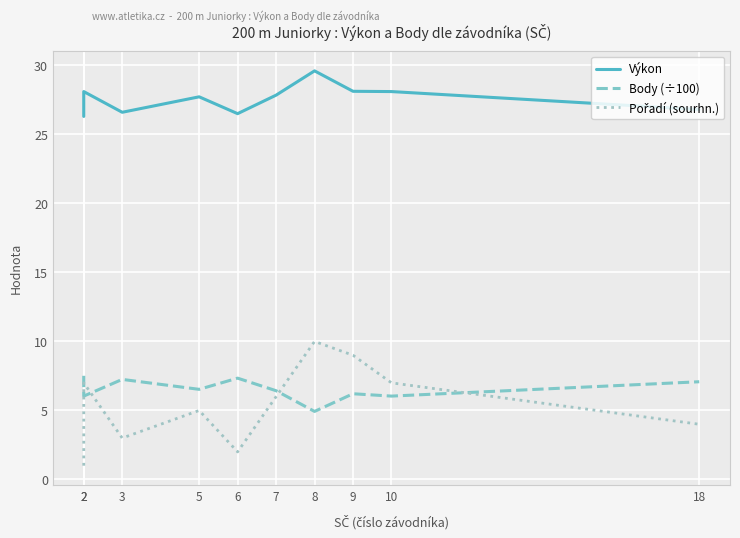

The value of Pořadí (sourhn.) at 3 is 3.0. True or false?

True